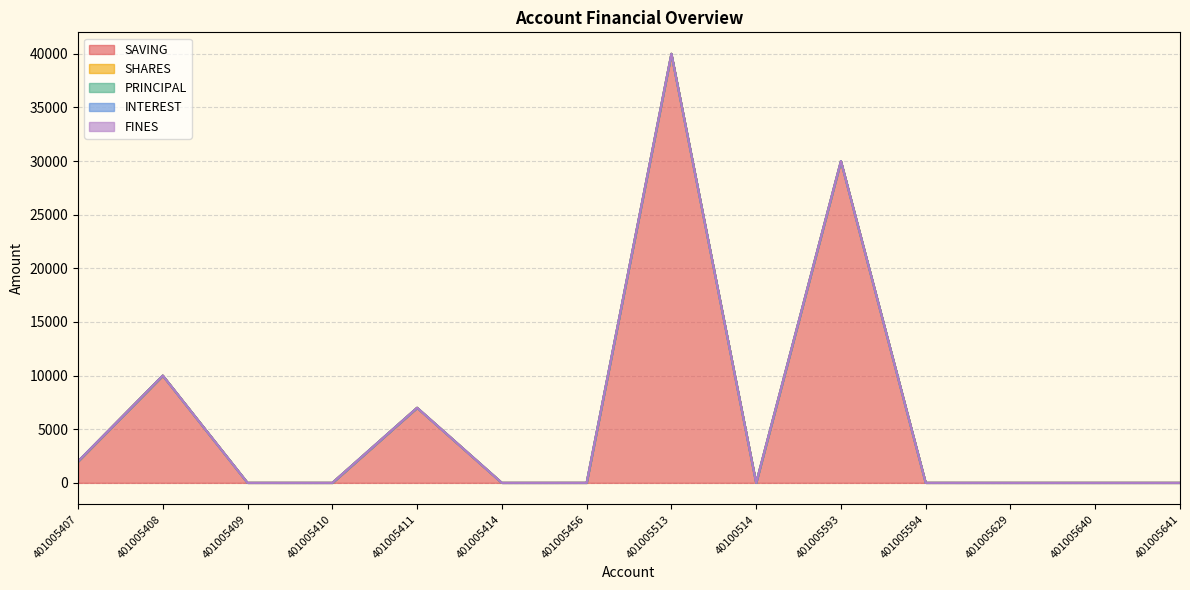

Is the value of FINES at 401005513 greater than the value of PRINCIPAL at 401005407?

No